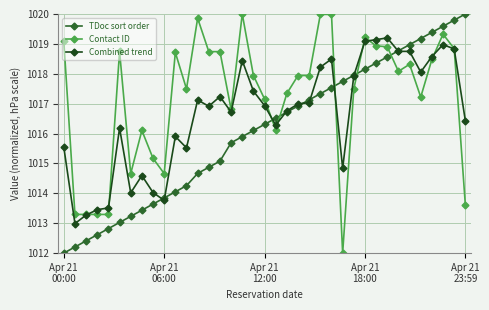

True or false: TDoc sort order has more than 1 interior local peaks.

False